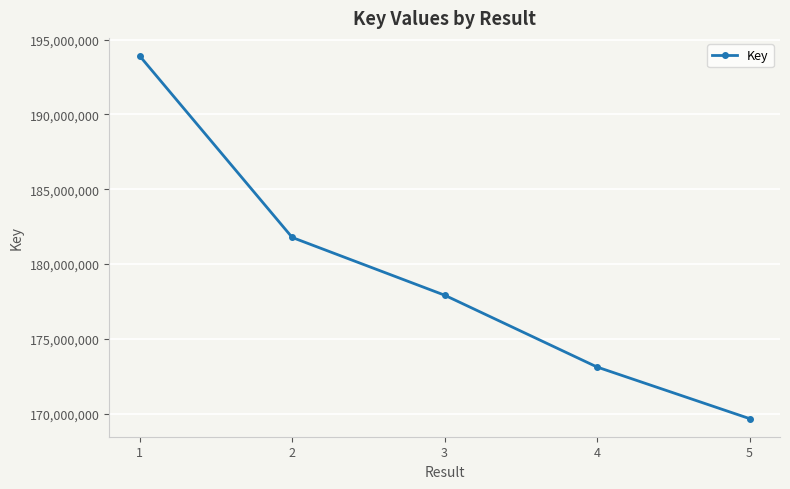

How many values are between 173114547 and 181772438?

3